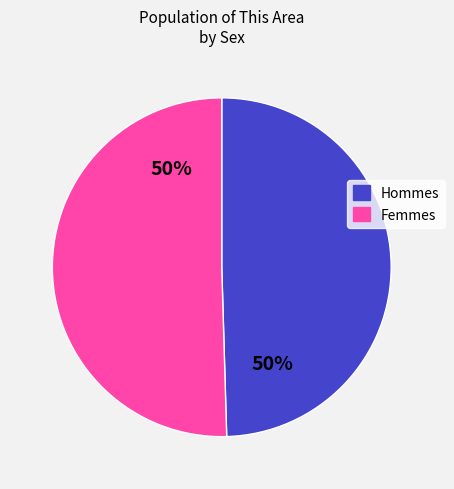

To the nearest percent, what is the average slice percentage?

50%